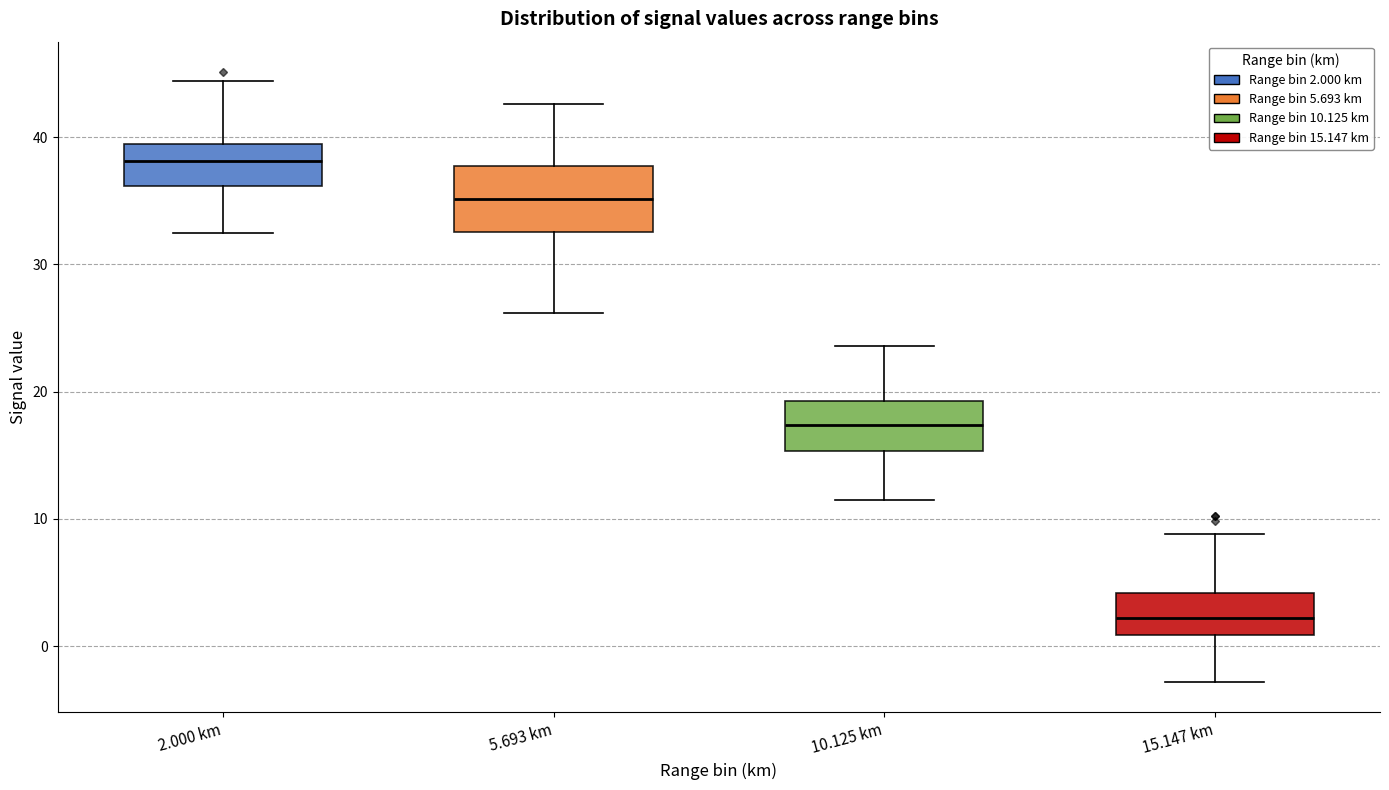

Reading left to right, transcribe this box plot: for each box, give where its median line is, the range the box spans, and where its two whiskers end, as read against the y-axis. The values are not printed on the chart, so give them approximately, as read against the axis.

2.000 km: median 38, box 36 to 39, whiskers 33 to 44
5.693 km: median 35, box 33 to 38, whiskers 26 to 43
10.125 km: median 17, box 15 to 19, whiskers 12 to 24
15.147 km: median 2, box 1 to 4, whiskers -3 to 9